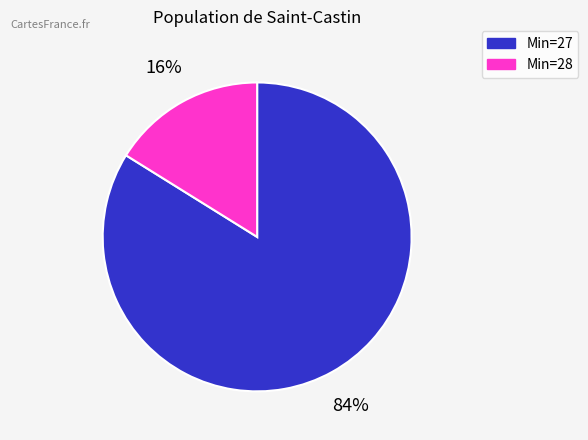

To the nearest percent, what is the average slice percentage?

50%